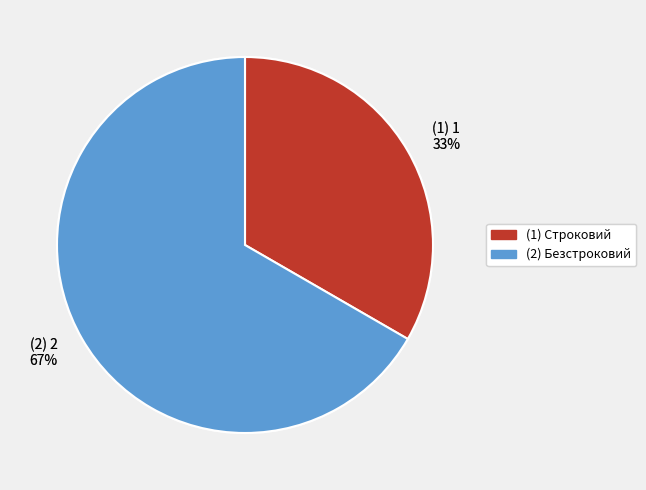

True or false: (2) 2 67% accounts for 67% of the total.

True